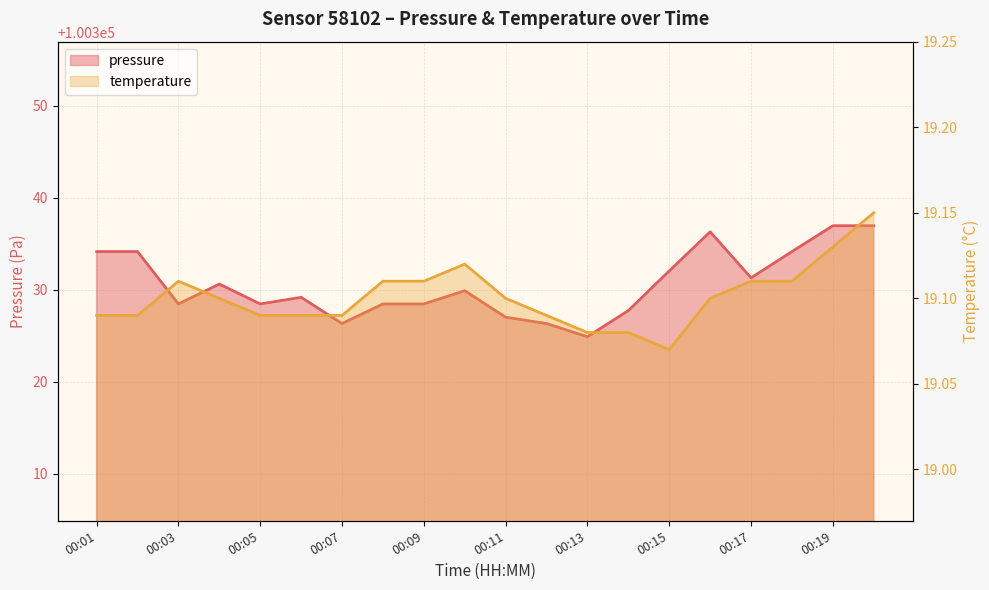

Which series has the largest total across all categories?

pressure